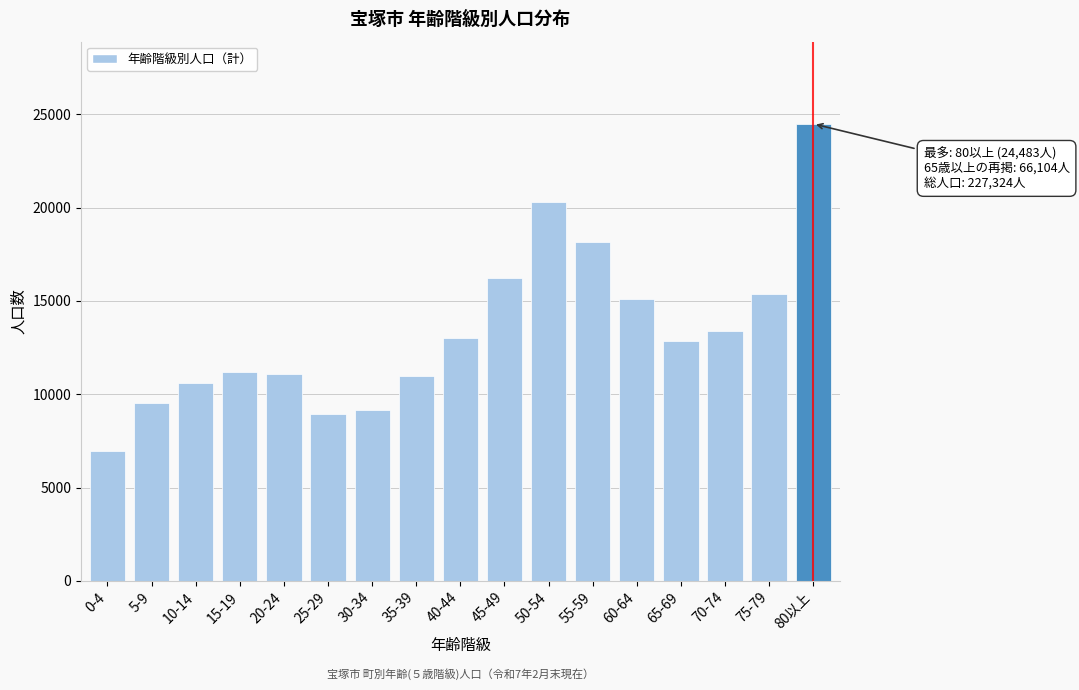

What is the average value?

13372